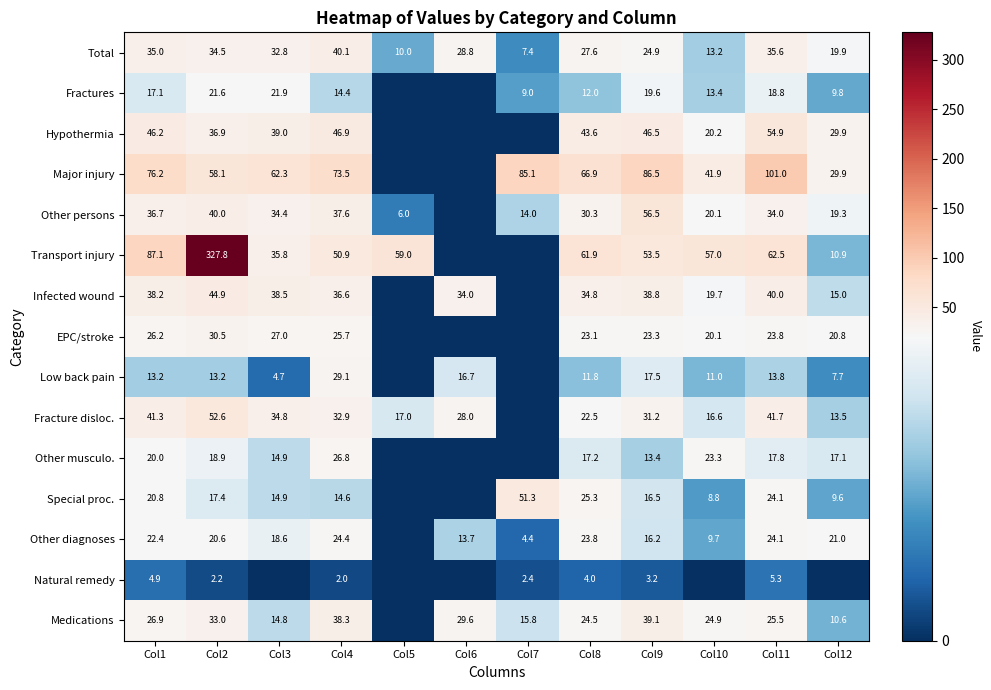

Count the number of data series in this chart.

15